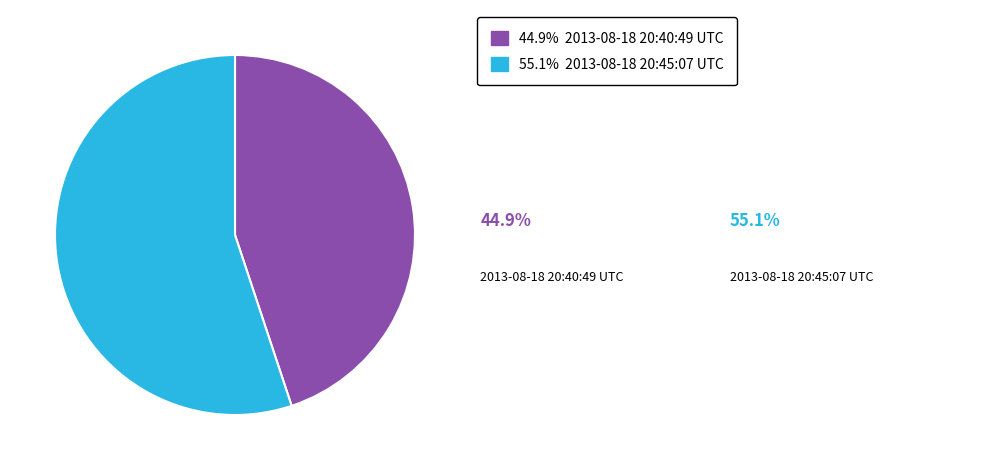

Is there a majority slice in this chart?

Yes